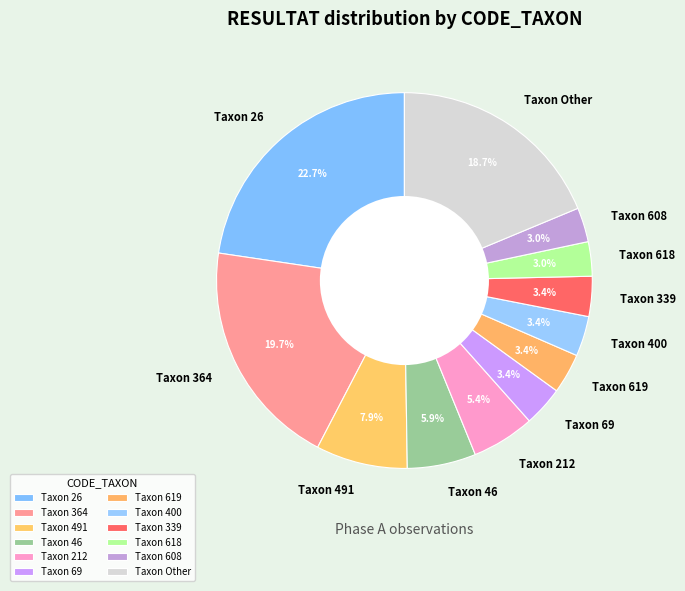

To the nearest percent, what is the difference between the largest and smallest slice percentages?

20%